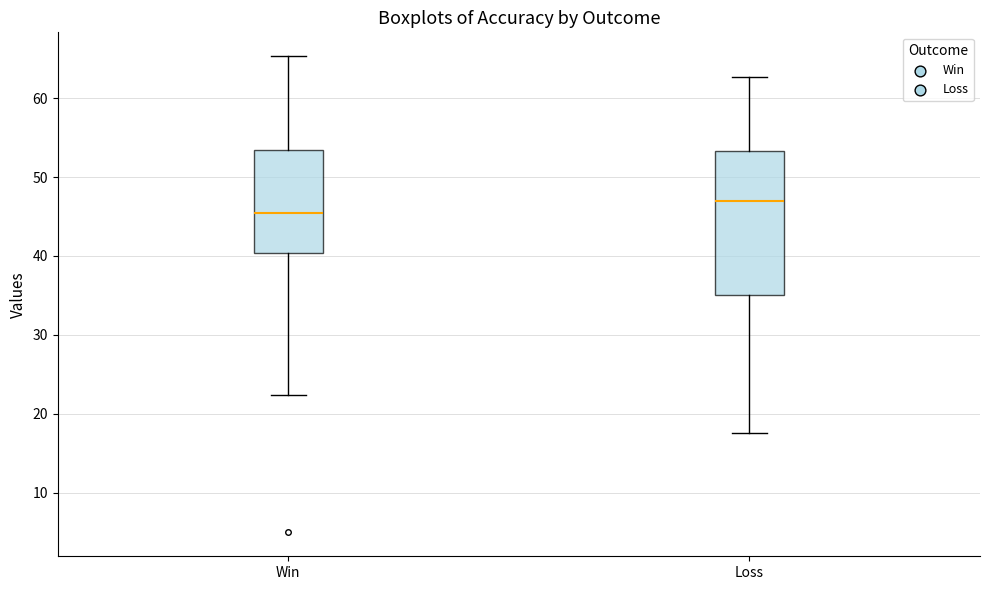

Which box has the lowest median line?

Win